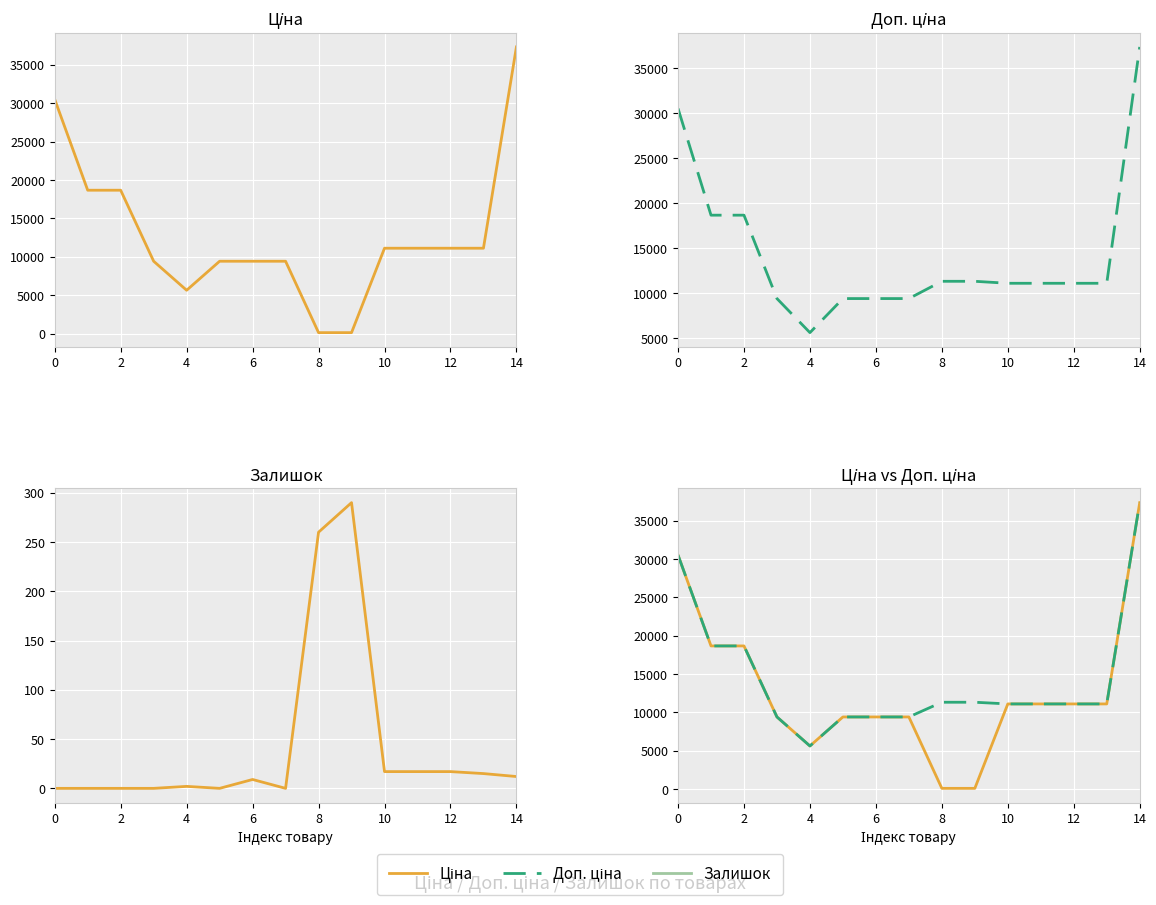

Which series has the largest total across all categories?

Доп. ціна